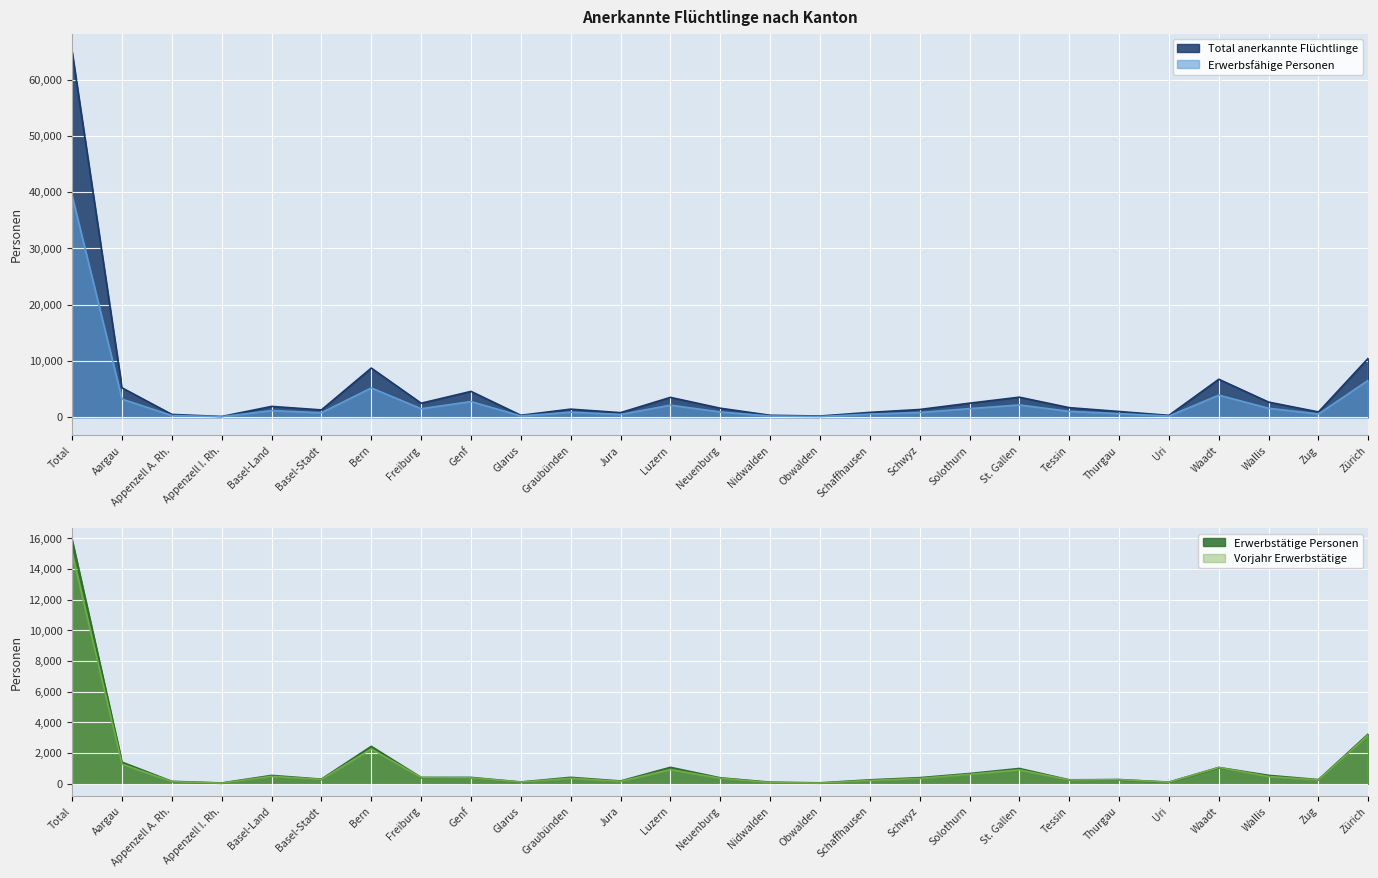

What is the total value across all series at Zug?

1983